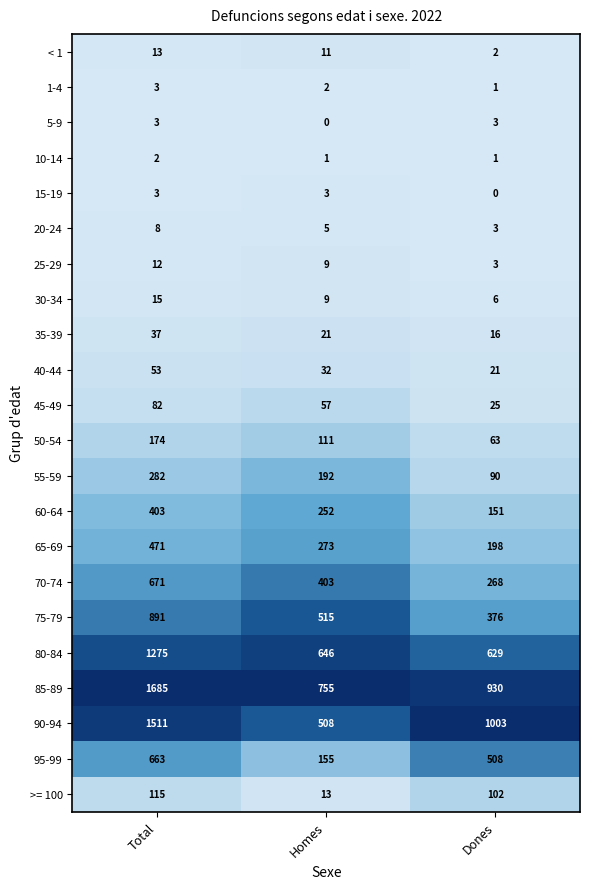

How many >= 100 values are between 13 and 115?

3